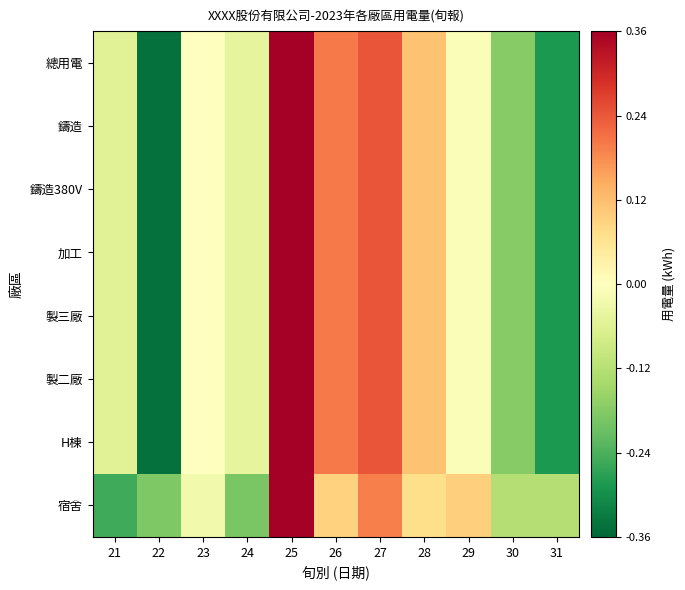

What is the greatest value displayed?

0.4